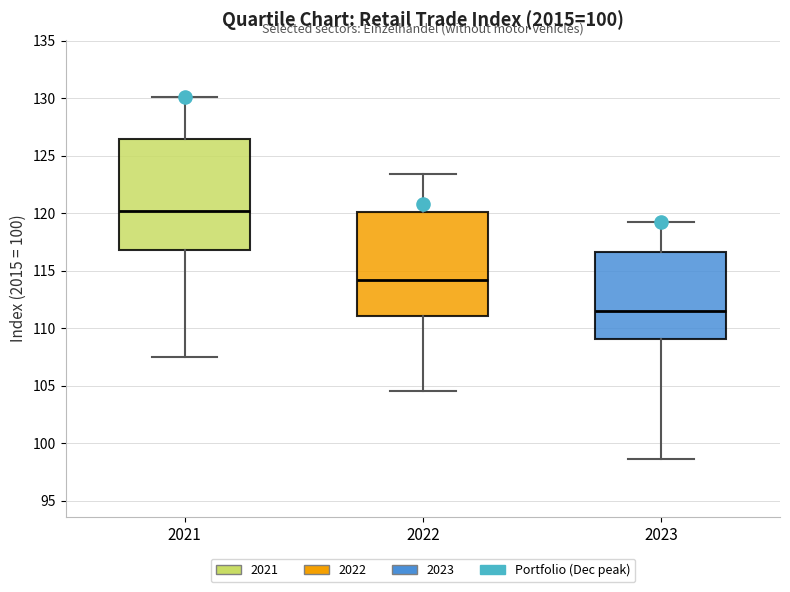

Comparing the boxes themselves (not the whiskers), which one is the tallest?

2021